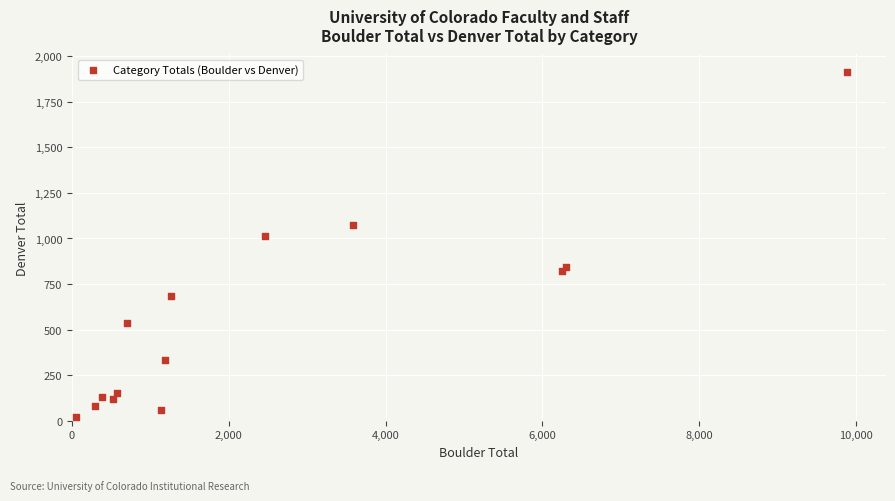

What Y value in the scatter plot is closest to 967?

1016